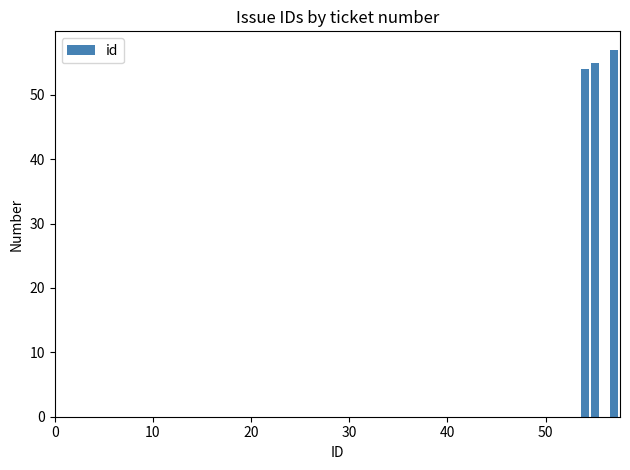

What is the smallest value displayed?

54